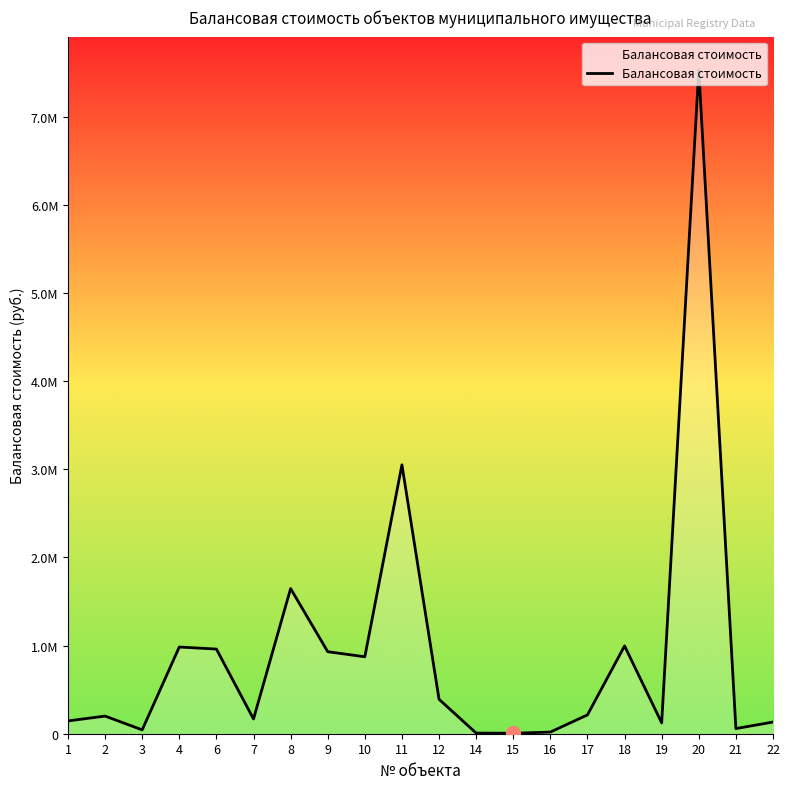

Which has a higher value, 10 or 2?

10